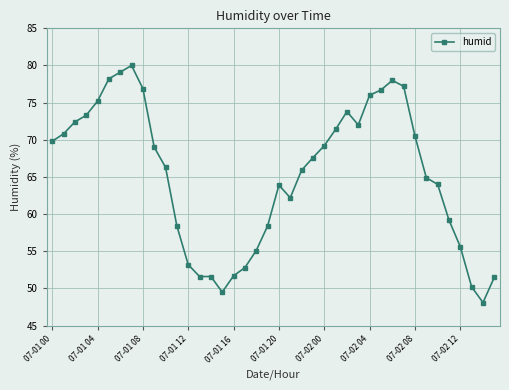

What is the sum of all values?

2611.2